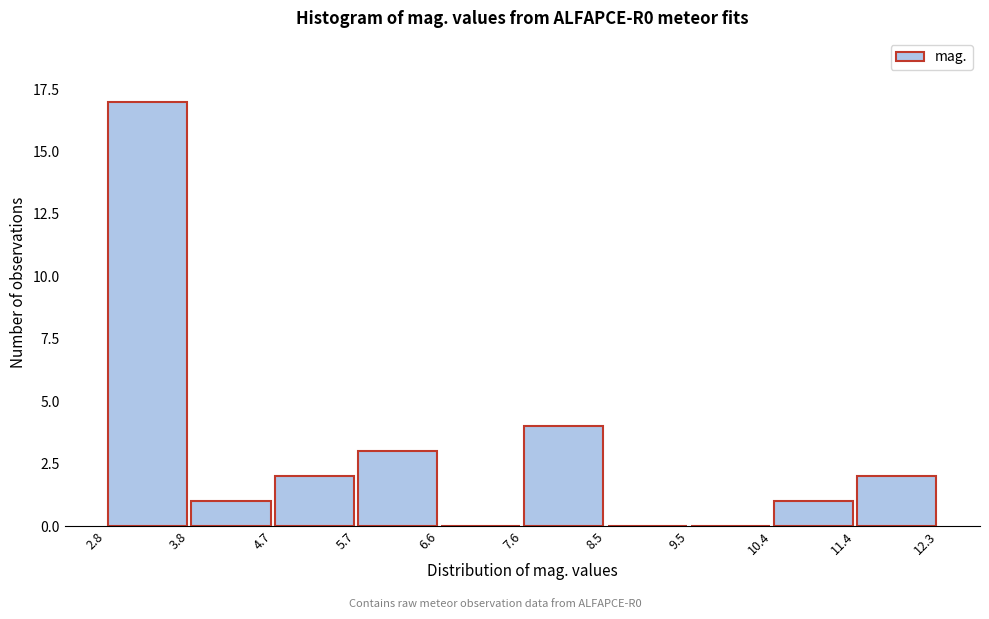

Reading left to right, transcribe this chart: for each bar, give the range it covers on the x-axis and its height. The values are not printed on the chart, so give them approximately, as read against the axis.

2.8 to 3.8: 17
3.8 to 4.7: 1
4.7 to 5.7: 2
5.7 to 6.6: 3
6.6 to 7.6: 0
7.6 to 8.5: 4
8.5 to 9.5: 0
9.5 to 10.4: 0
10.4 to 11.4: 1
11.4 to 12.3: 2